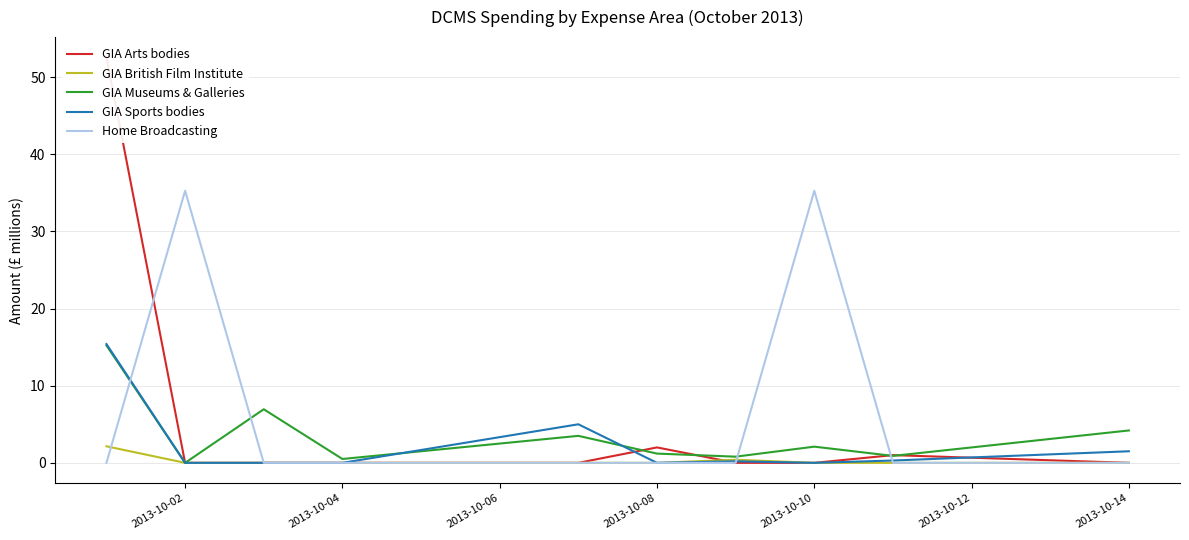

What is the maximum value for Home Broadcasting?

35.3